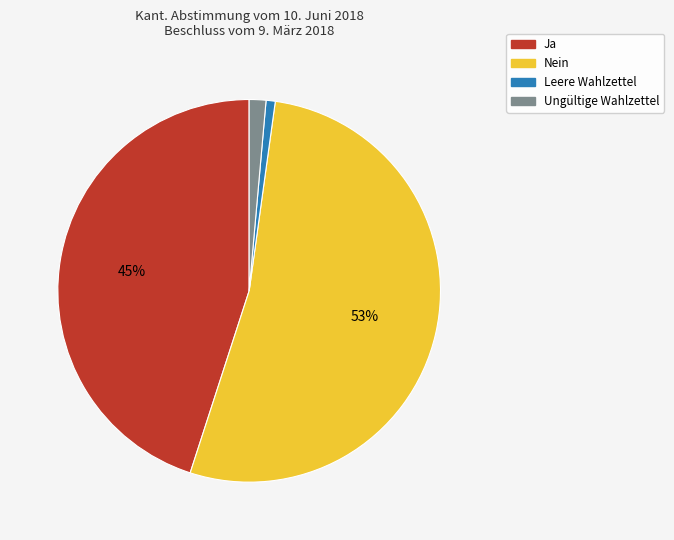

True or false: Ja accounts for 45% of the total.

True